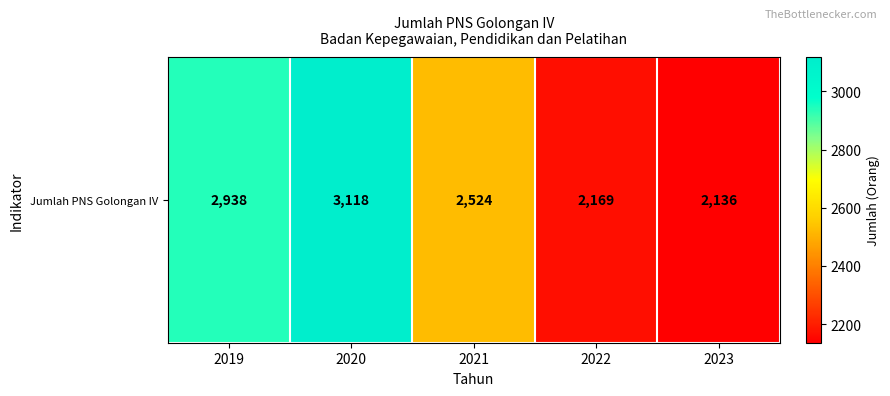

How many data points does each series have?

5